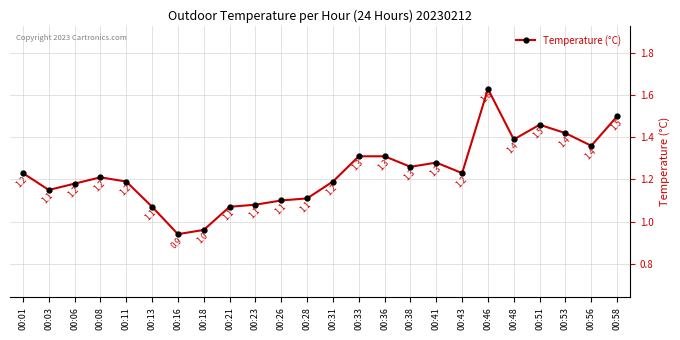

What is the sum of the values at 00:43 and 00:01?

2.5